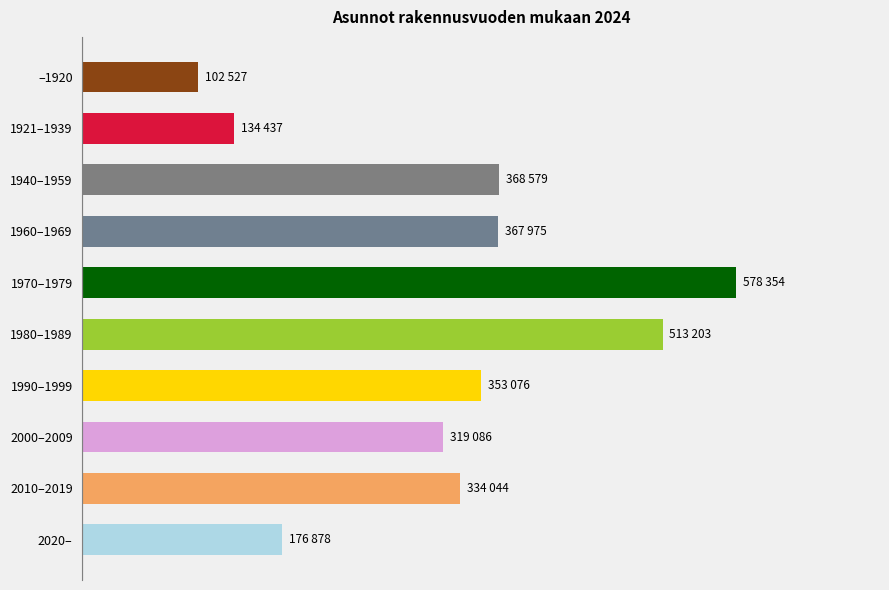

Are the bars horizontal?

Yes